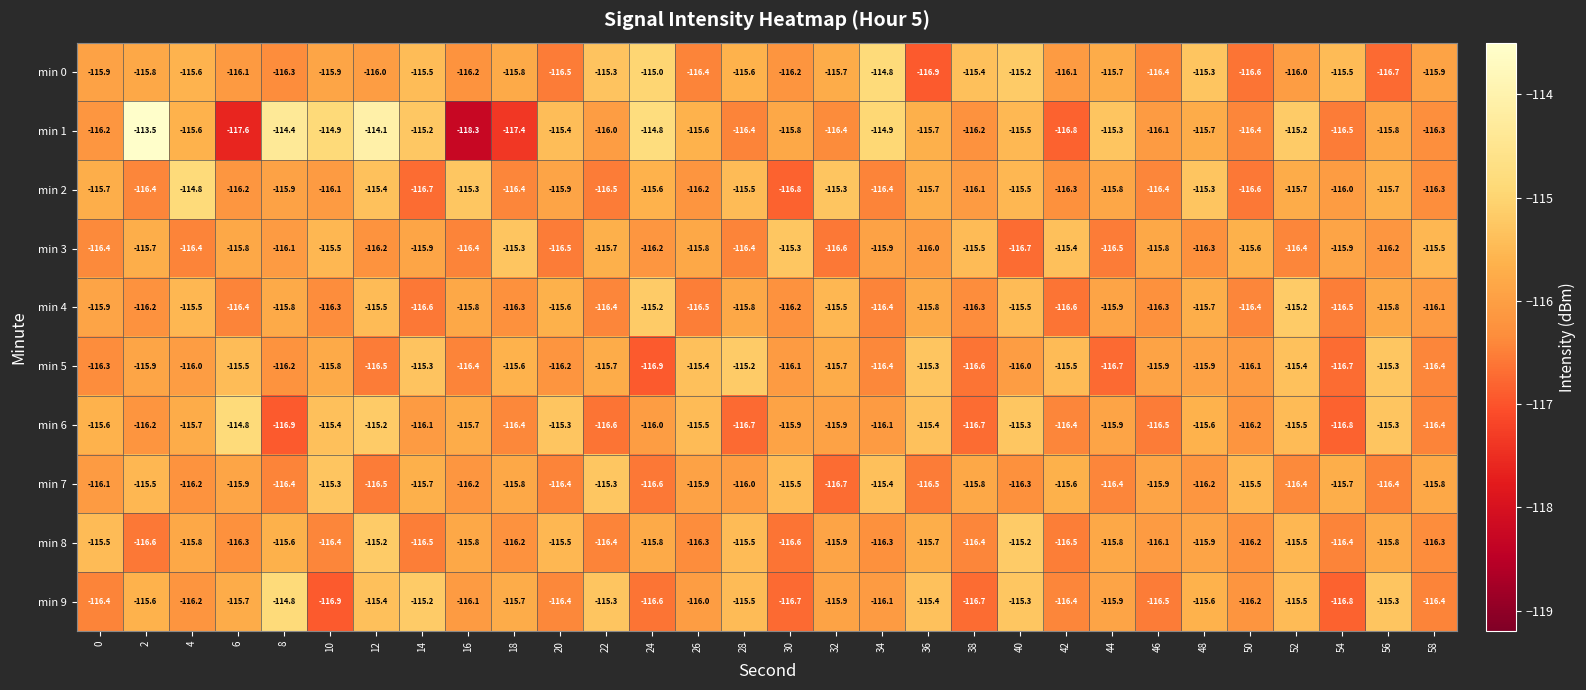

At which label does min 9 first exceed -115?

8